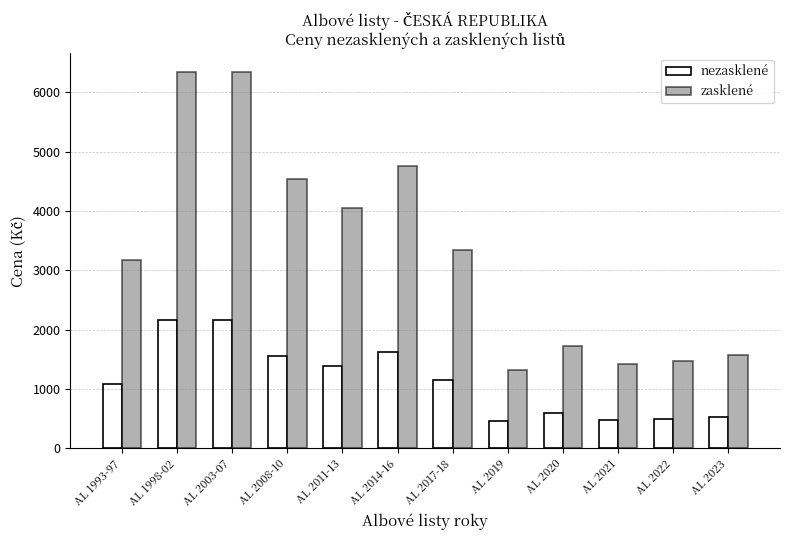

What is the total value across all series at AL 2022?

1965